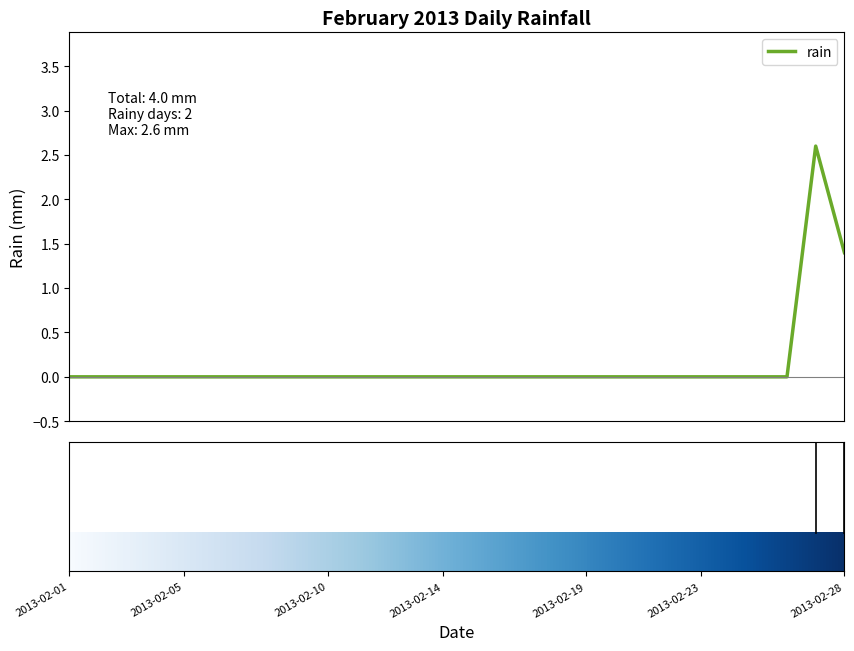

What is the maximum value shown in the chart?

2.6